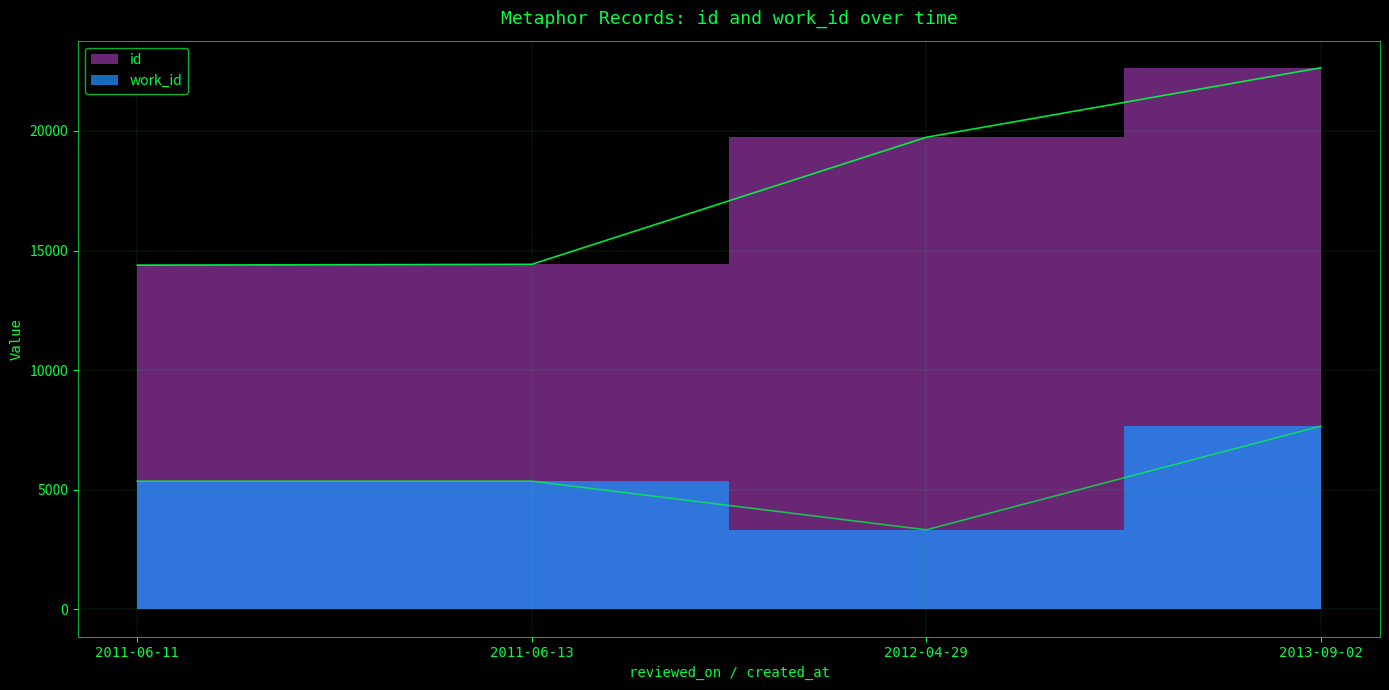

What is the difference between the second highest and minimum values in the work_id series?

2036